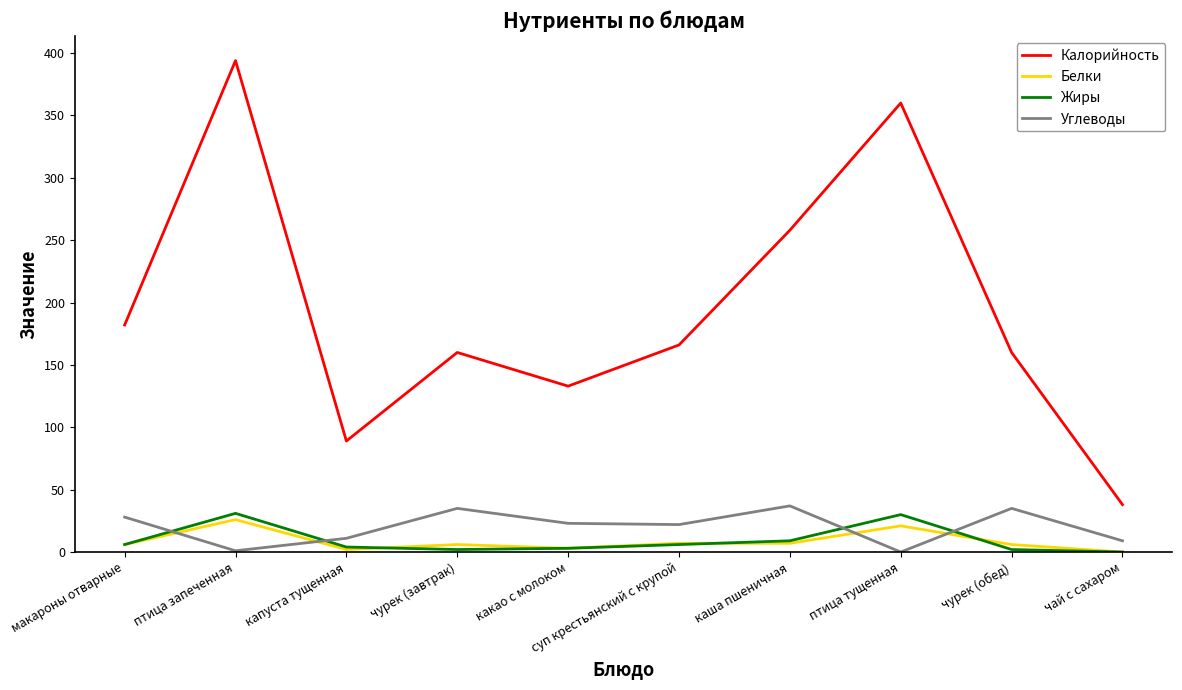

After their last crossing, which series has the higher values: Жиры or Углеводы?

Углеводы